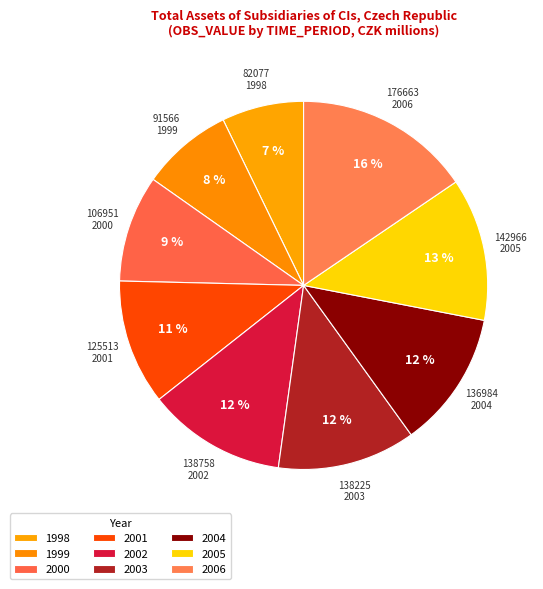

How many segments does this pie chart have?

9